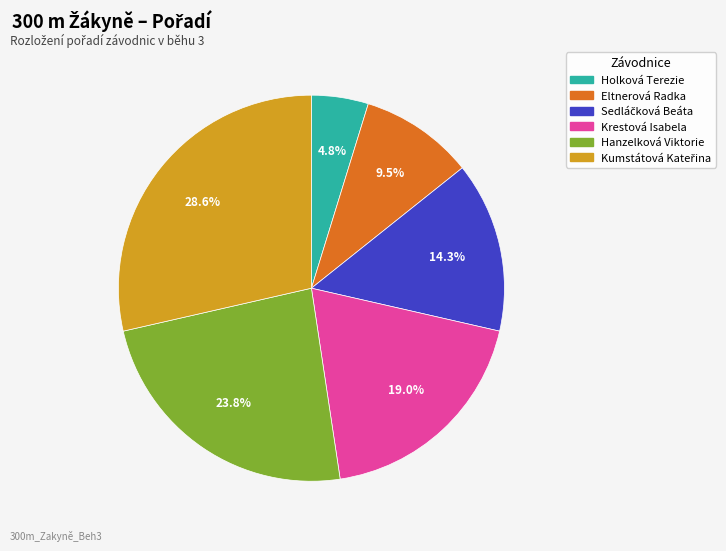

How much of the chart is everything except Eltnerová Radka?

90.5%